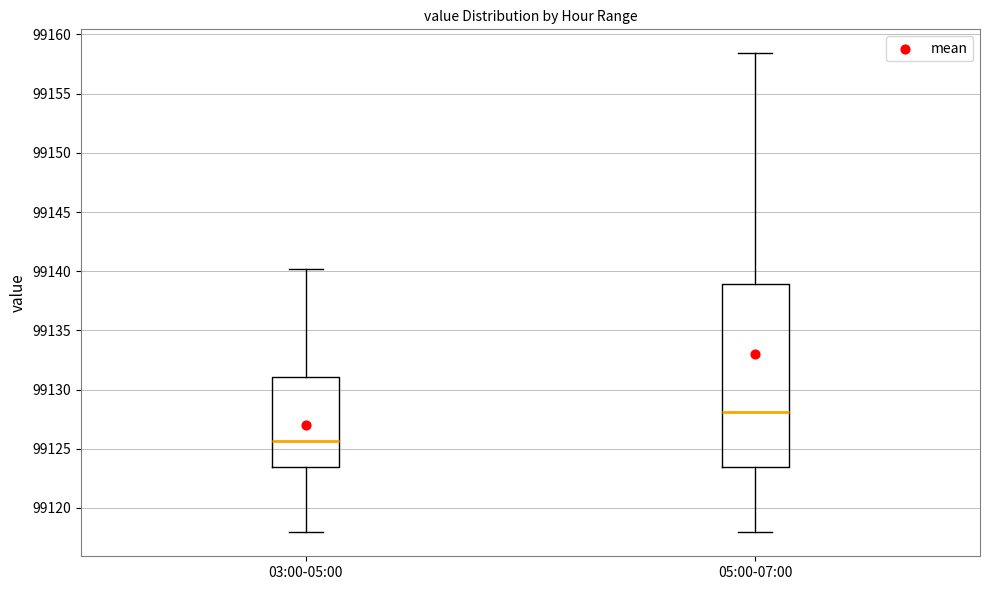

Reading left to right, read every box against the y-axis: the position of its median line, the range the box covers, and the ends of its whiskers. The values are not printed on the chart, so give them approximately, as read against the axis.

03:00-05:00: median 99125.5, box 99123.5 to 99131.0, whiskers 99118.0 to 99140.0
05:00-07:00: median 99128.0, box 99123.5 to 99139.0, whiskers 99118.0 to 99158.5